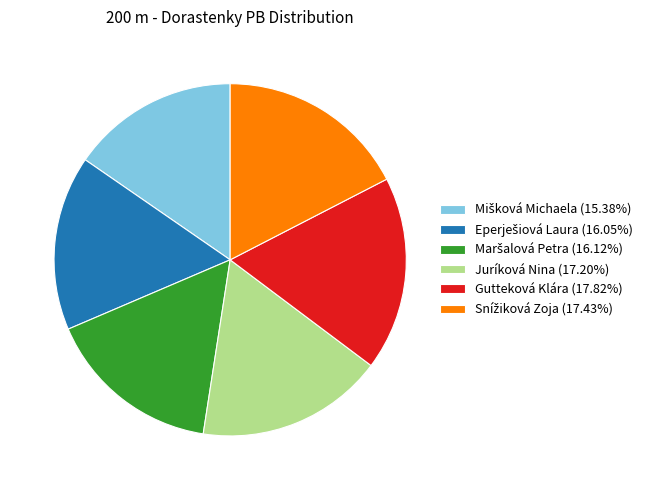

Is there any slice that represents more than half of the pie?

No